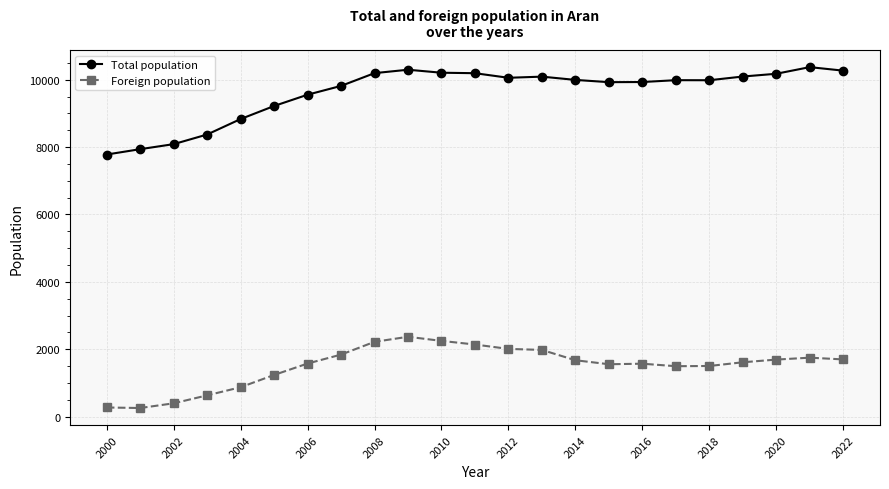

Which series has the widest spread of values?

Total population